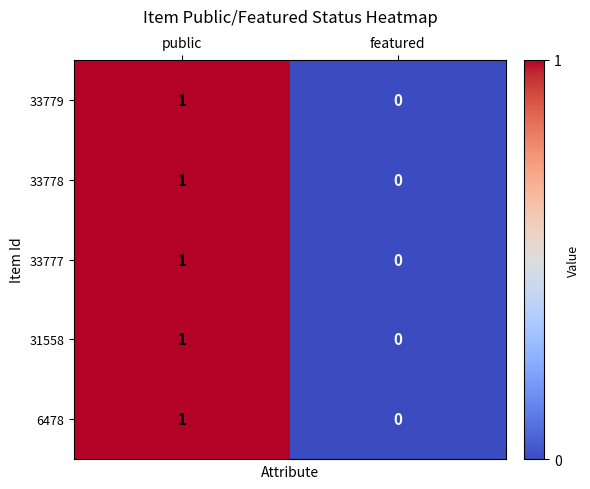

Where is 6478 nearest to the value 0?

featured